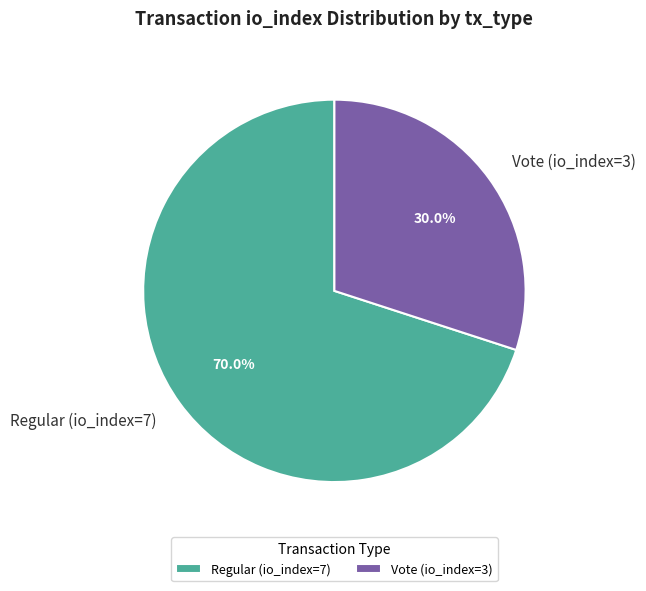

Which has a higher value, Regular (io_index=7) or Vote (io_index=3)?

Regular (io_index=7)